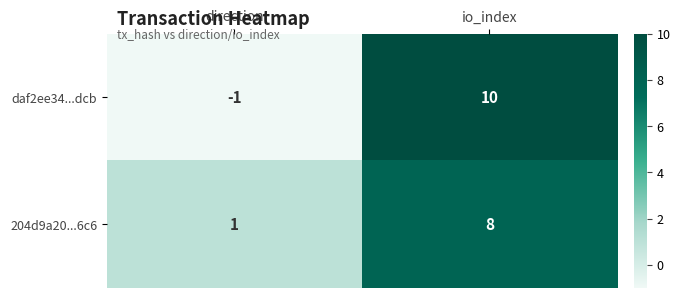

Which label corresponds to the largest value in the chart?

io_index